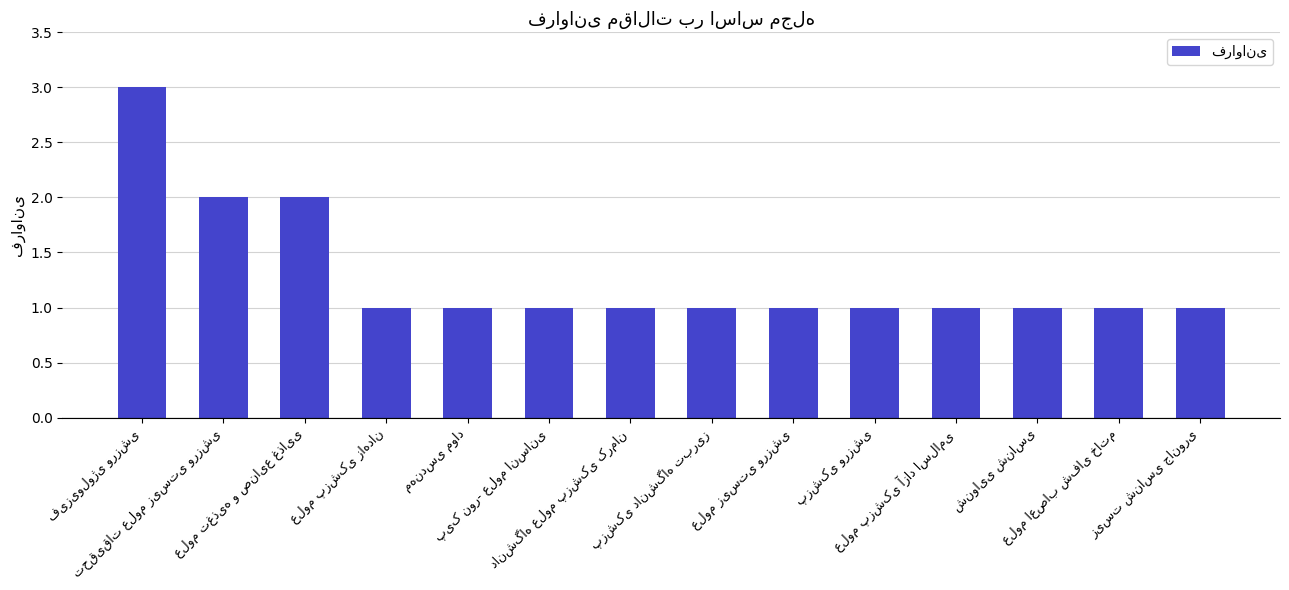

What is the value of the 12th bar from the left?

1